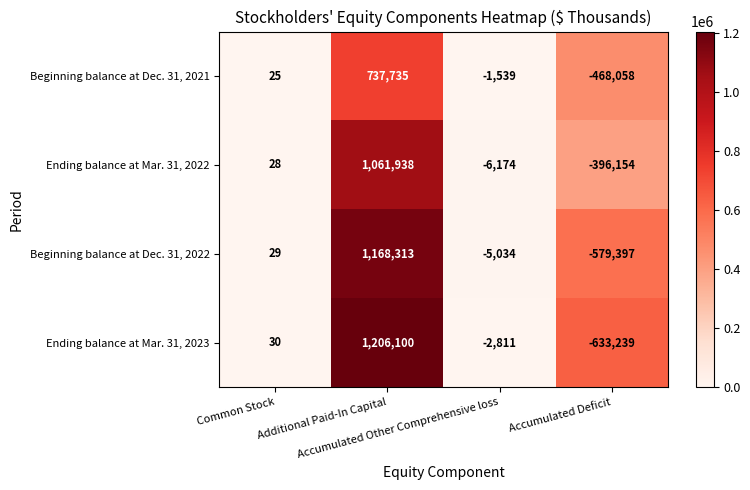

At how many categories does at least one series exceed 781114?

1